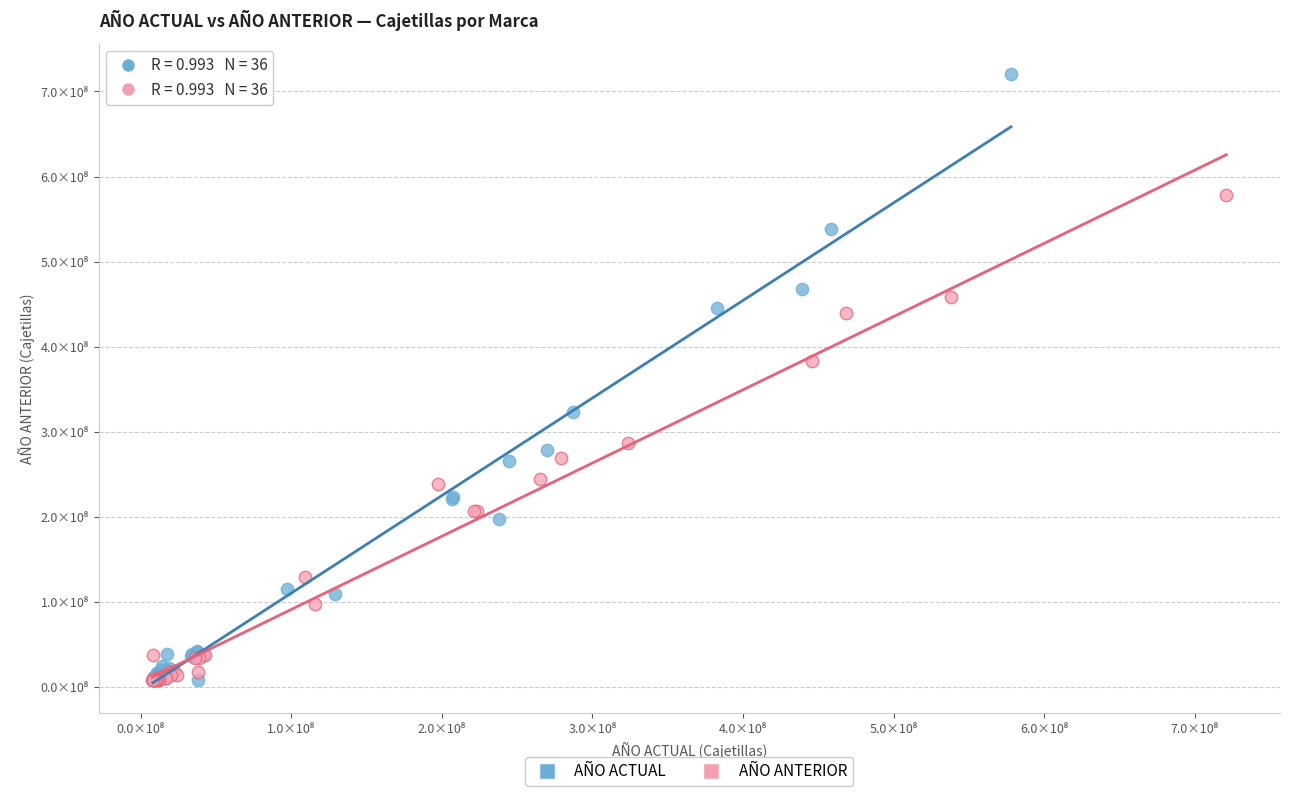

Which series has the widest spread of Y values?

AÑO ACTUAL